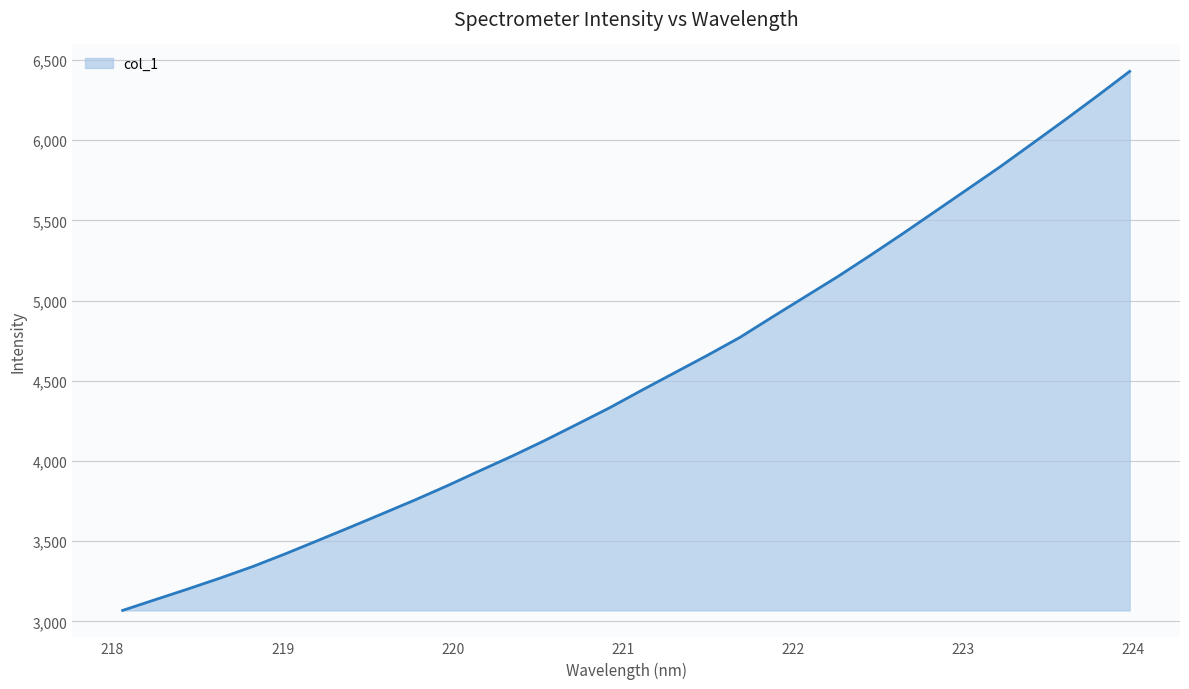

What is the difference between the maximum and minimum values?

3360.2